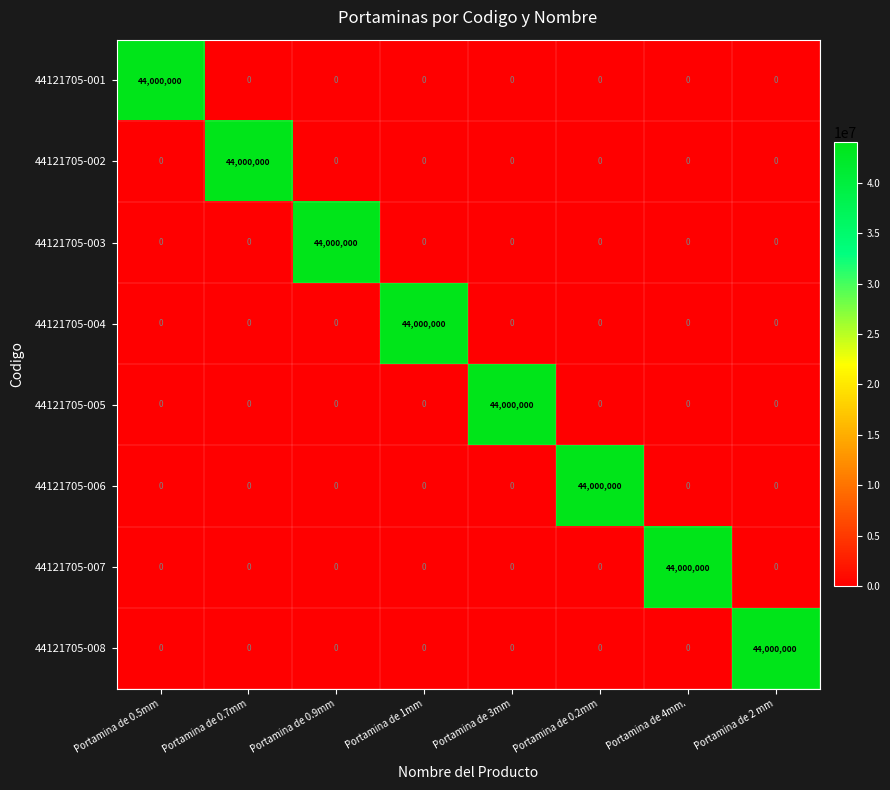

Is it true that 44121705-004 equals 25953672 at Portamina de 4mm.?

False